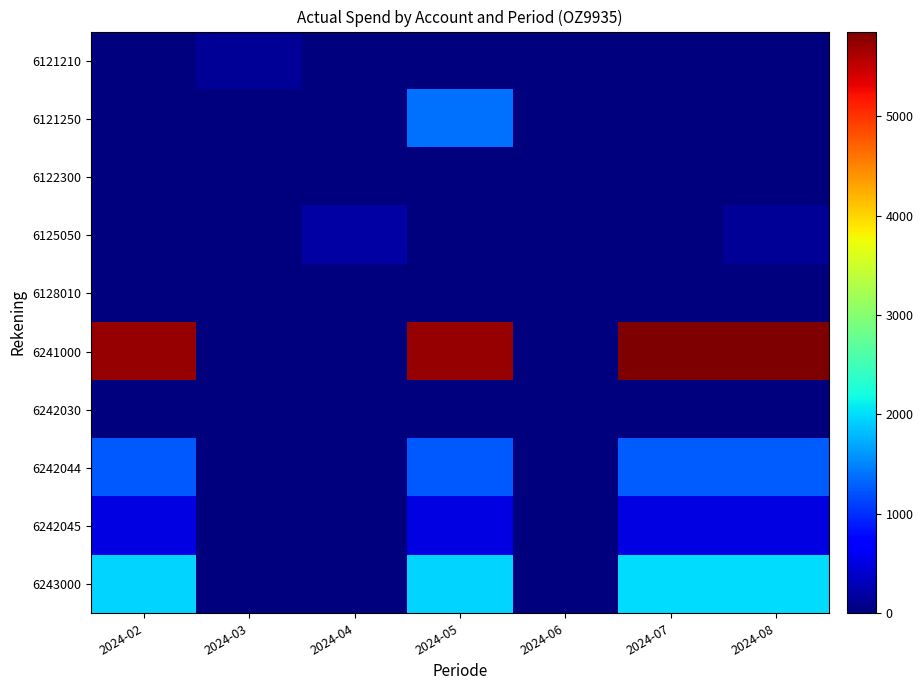

Reading right to left, extract all data points from this chart.

6121210: 2024-08=0.0	2024-07=0.0	2024-06=0.0	2024-05=0.0	2024-04=0.0	2024-03=119.9	2024-02=0.0
6121250: 2024-08=0.0	2024-07=0.0	2024-06=0.0	2024-05=1373.7	2024-04=0.0	2024-03=0.0	2024-02=0.0
6122300: 2024-08=0.0	2024-07=0.0	2024-06=17.2	2024-05=6.9	2024-04=0.0	2024-03=0.0	2024-02=13.1
6125050: 2024-08=135.6	2024-07=0.0	2024-06=0.0	2024-05=0.0	2024-04=189.7	2024-03=0.0	2024-02=0.0
6128010: 2024-08=11.4	2024-07=11.4	2024-06=0.0	2024-05=11.4	2024-04=0.0	2024-03=0.0	2024-02=10.8
6241000: 2024-08=5851.9	2024-07=5851.9	2024-06=0.0	2024-05=5737.3	2024-04=0.0	2024-03=0.0	2024-02=5737.3
6242030: 2024-08=0.0	2024-07=0.0	2024-06=0.0	2024-05=0.0	2024-04=0.0	2024-03=0.0	2024-02=0.0
6242044: 2024-08=1277.0	2024-07=1277.0	2024-06=0.0	2024-05=1251.9	2024-04=0.0	2024-03=0.0	2024-02=1251.9
6242045: 2024-08=521.2	2024-07=521.2	2024-06=0.0	2024-05=511.0	2024-04=0.0	2024-03=0.0	2024-02=511.0
6243000: 2024-08=1996.1	2024-07=1996.1	2024-06=0.0	2024-05=1957.6	2024-04=0.0	2024-03=0.0	2024-02=1957.6